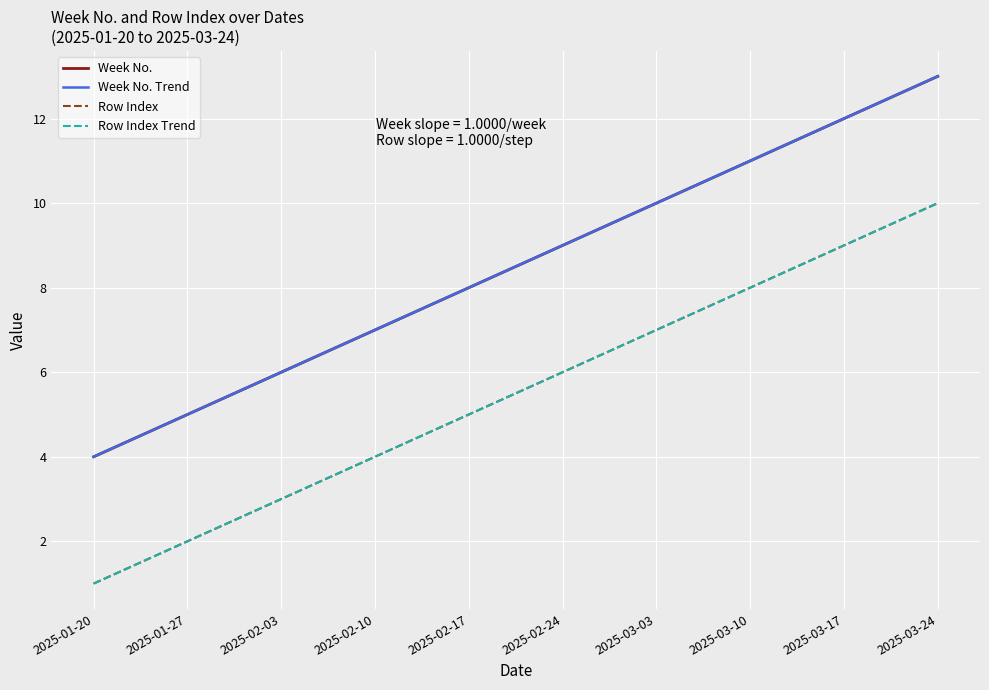

What position from the left is 2025-03-17?

9